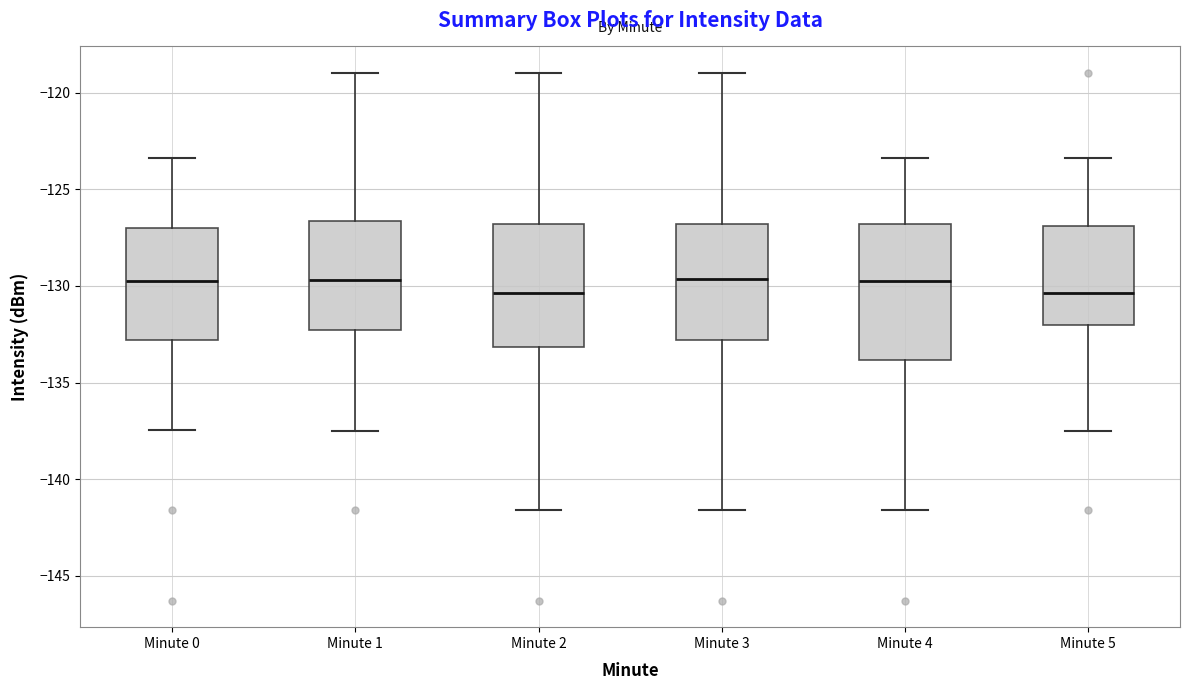

Where does the lower whisker of the box for Minute 0 end on the y-axis? The values are not printed on the chart, so give them approximately, as read against the axis.

-137.5